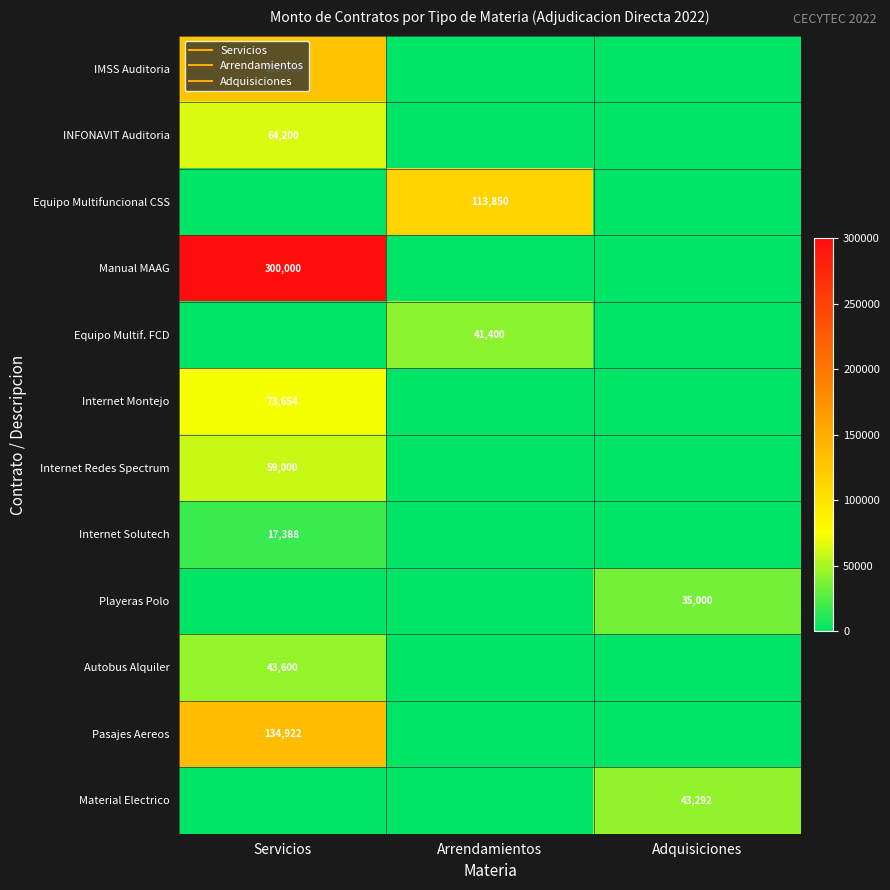

What is the total value across all series at Adquisiciones?

78291.9